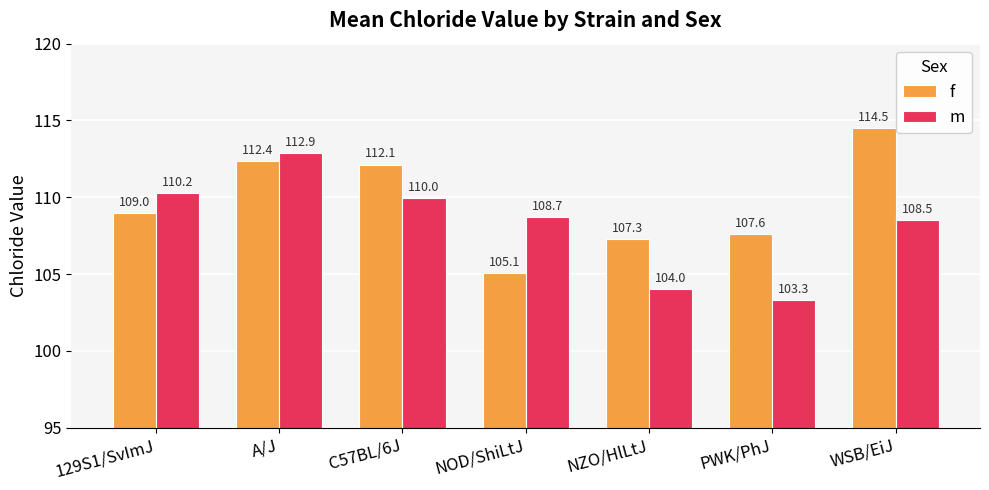

List the series in order of their overall mean, lowest first.

m, f